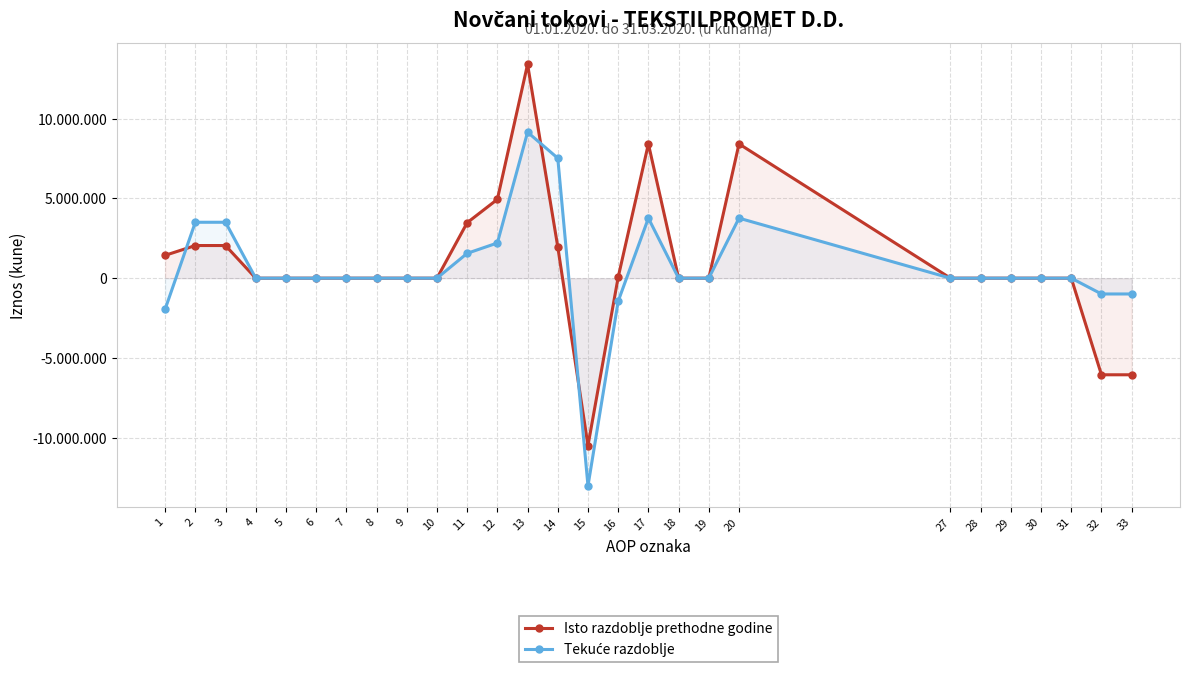

True or false: Tekuće razdoblje has more than 1 points higher than both neighbors.

True